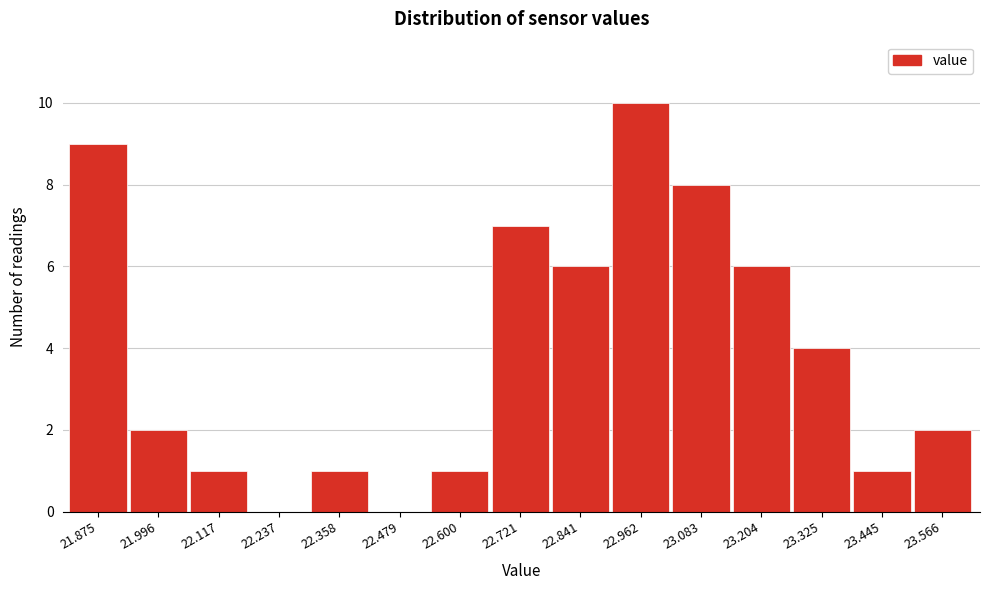

Reading left to right, transcribe all the data shown in this chart.

21.875=9	21.996=2	22.117=1	22.237=0	22.358=1	22.479=0	22.600=1	22.721=7	22.841=6	22.962=10	23.083=8	23.204=6	23.325=4	23.445=1	23.566=2